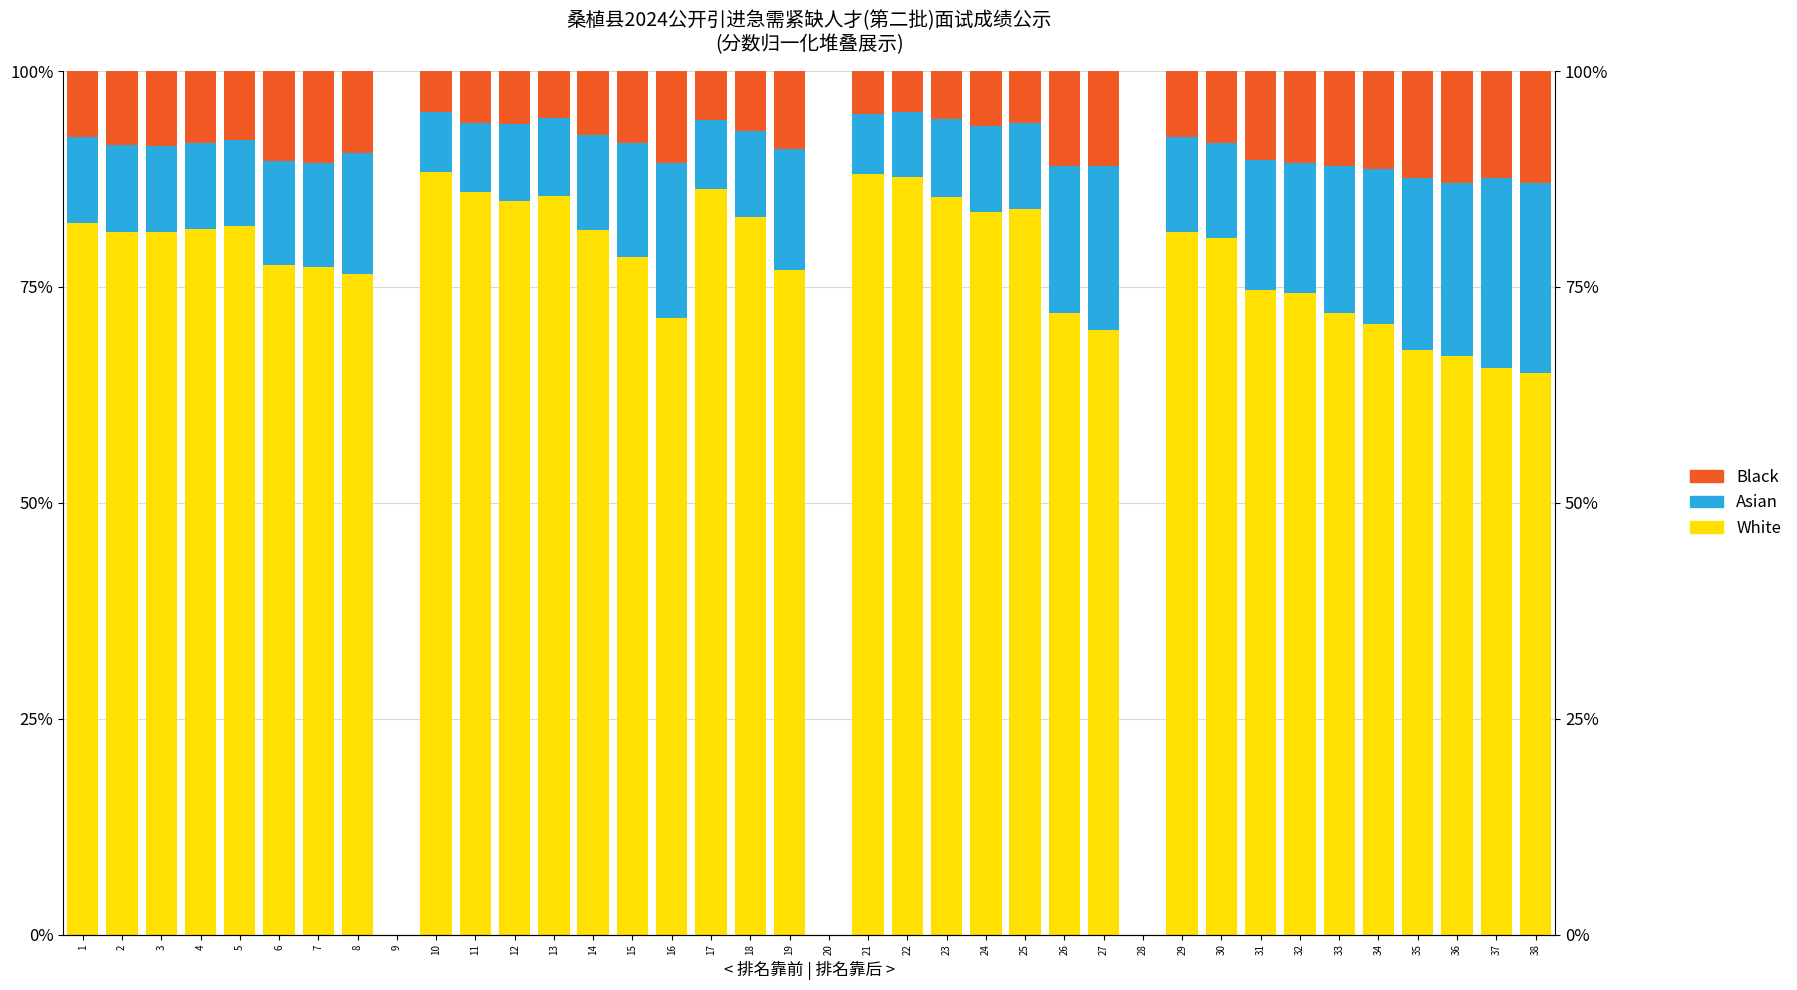

What is the spread (max minus min) of values at 3?

72.7